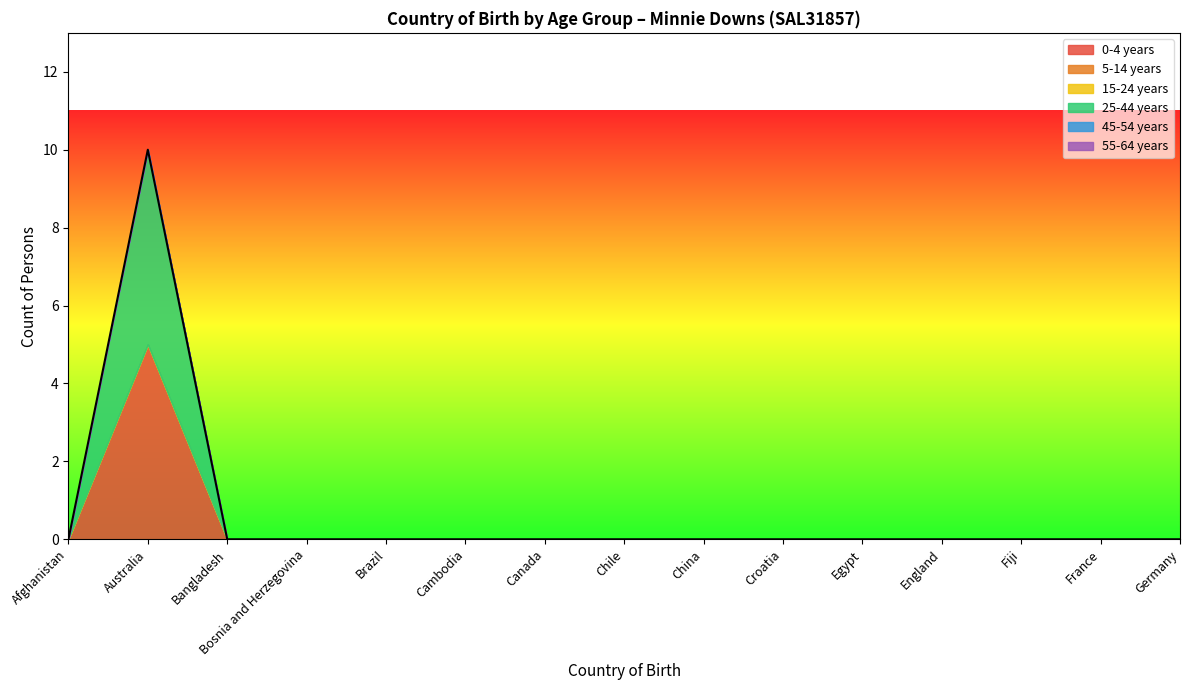

True or false: 55-64 years has more than 2 interior local peaks.

False